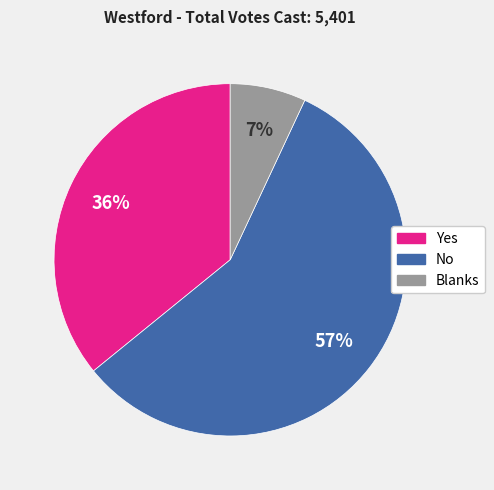

Rank the categories by value from lowest to highest.

Blanks, Yes, No